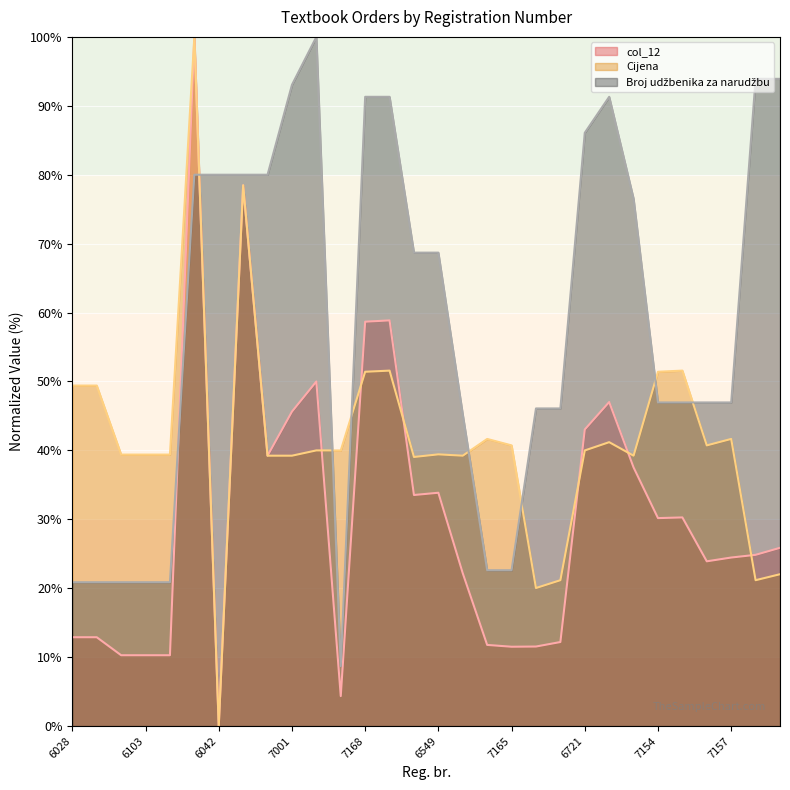

How many interior local valleys does the Broj udžbenika za narudžbu series have?

1